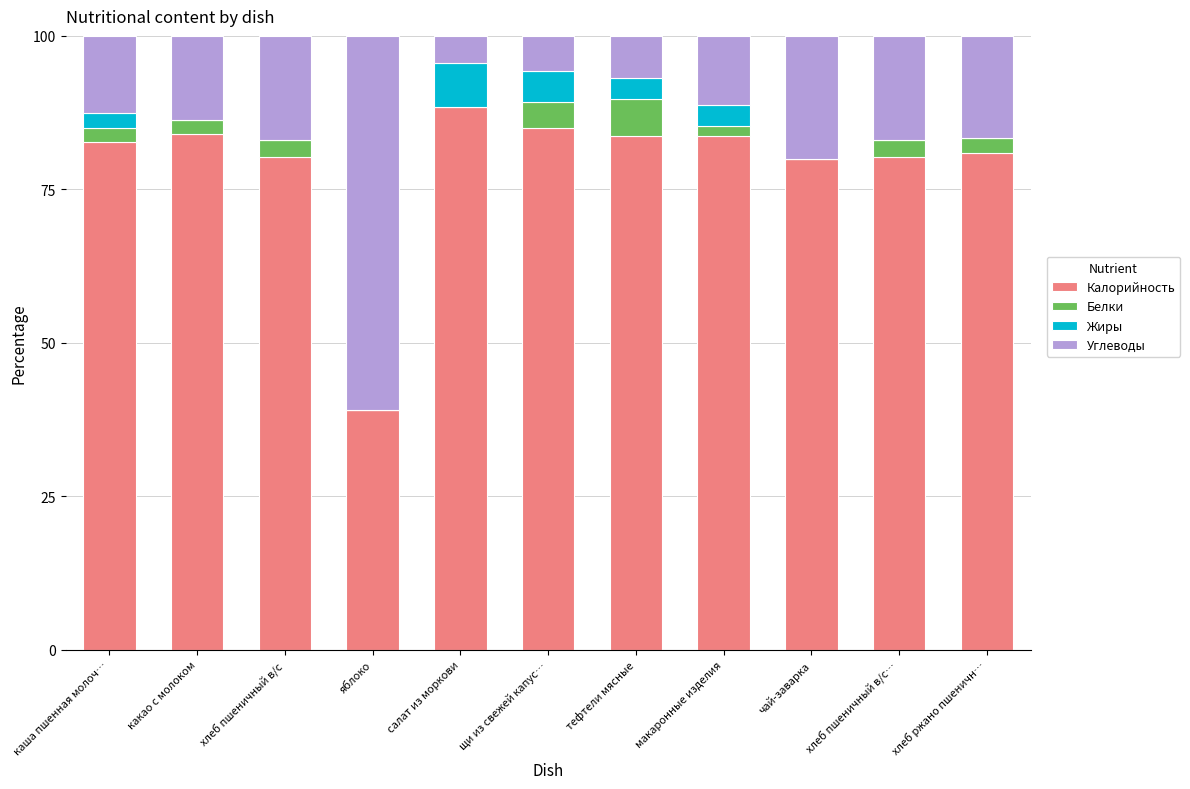

The Калорийность series shows 116.6 at какао с молоком. True or false?

False